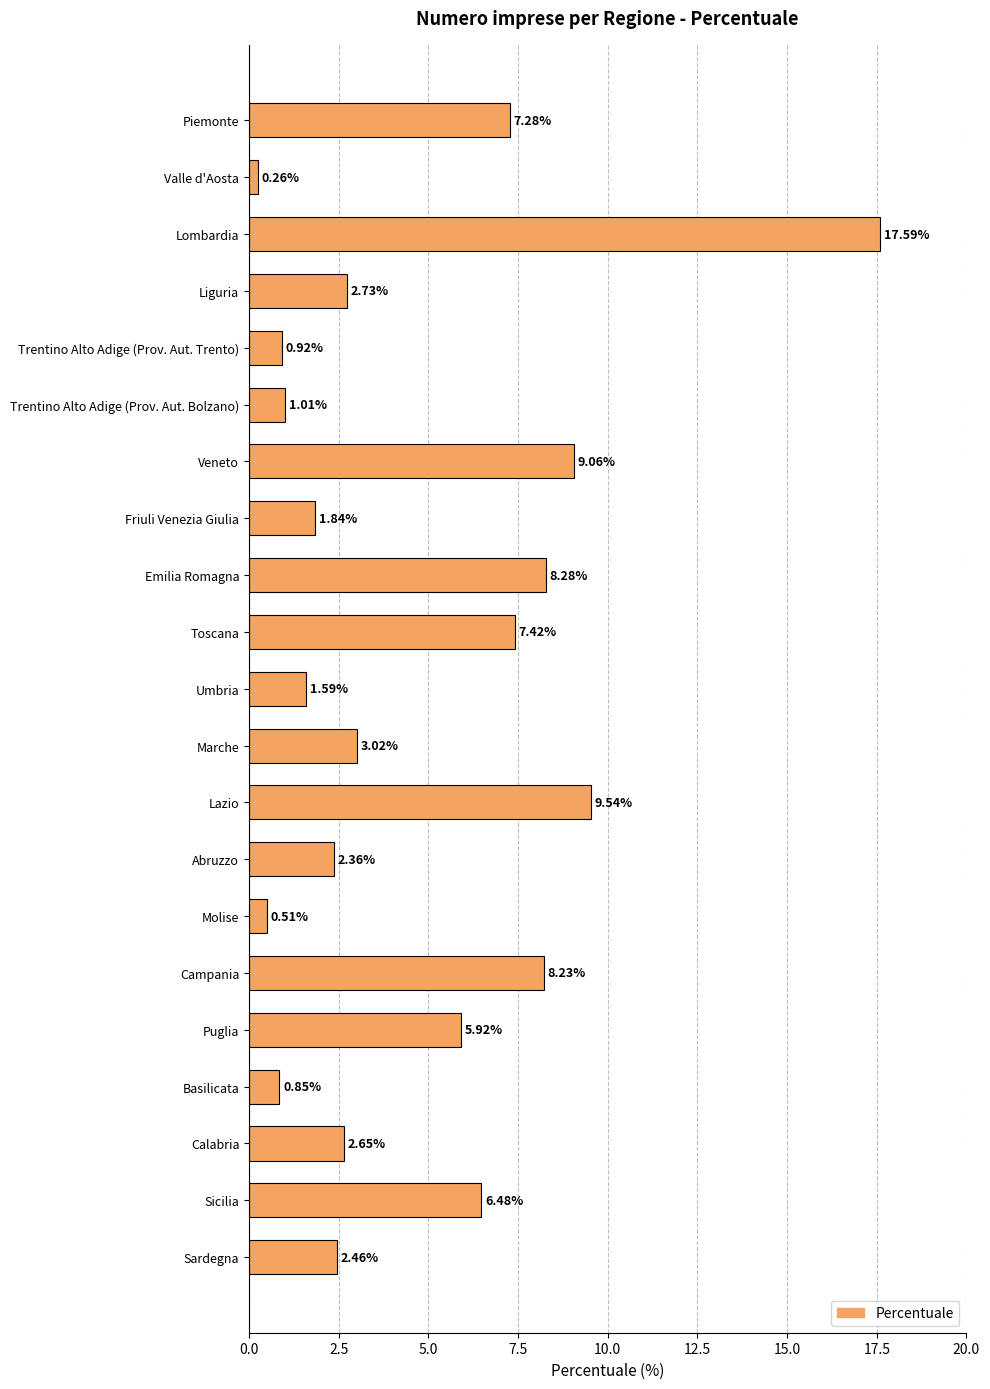

Are the bars horizontal?

Yes